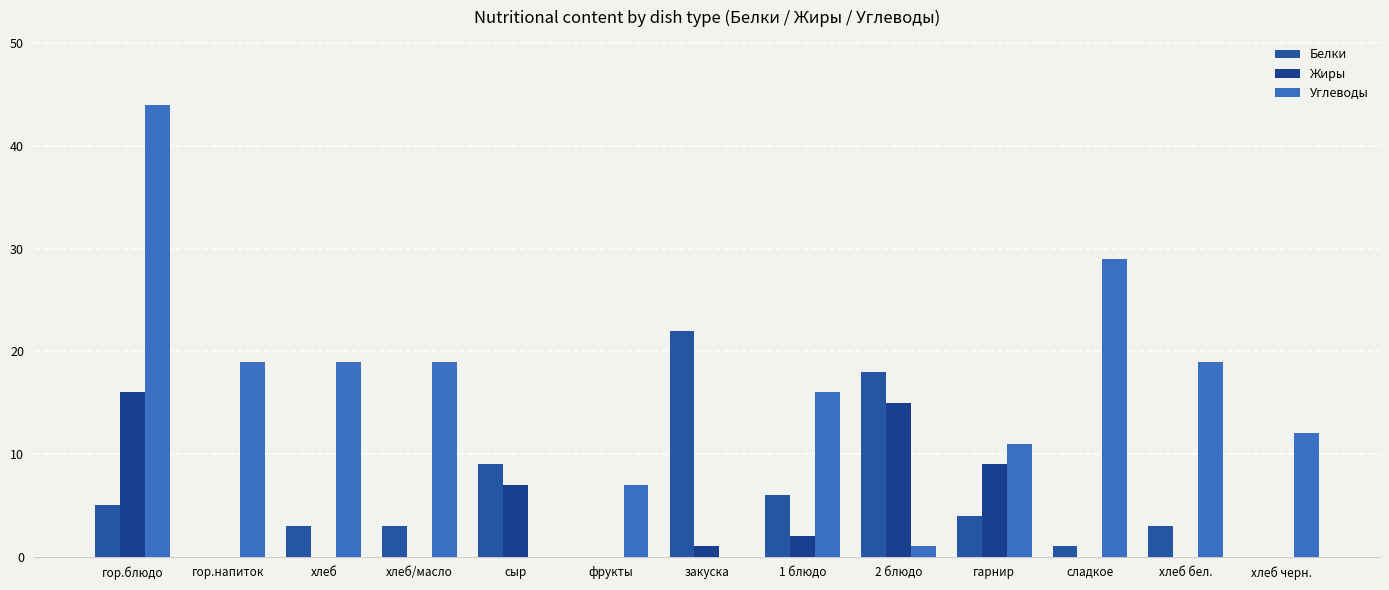

Between гарнир and фрукты, which is larger?

гарнир